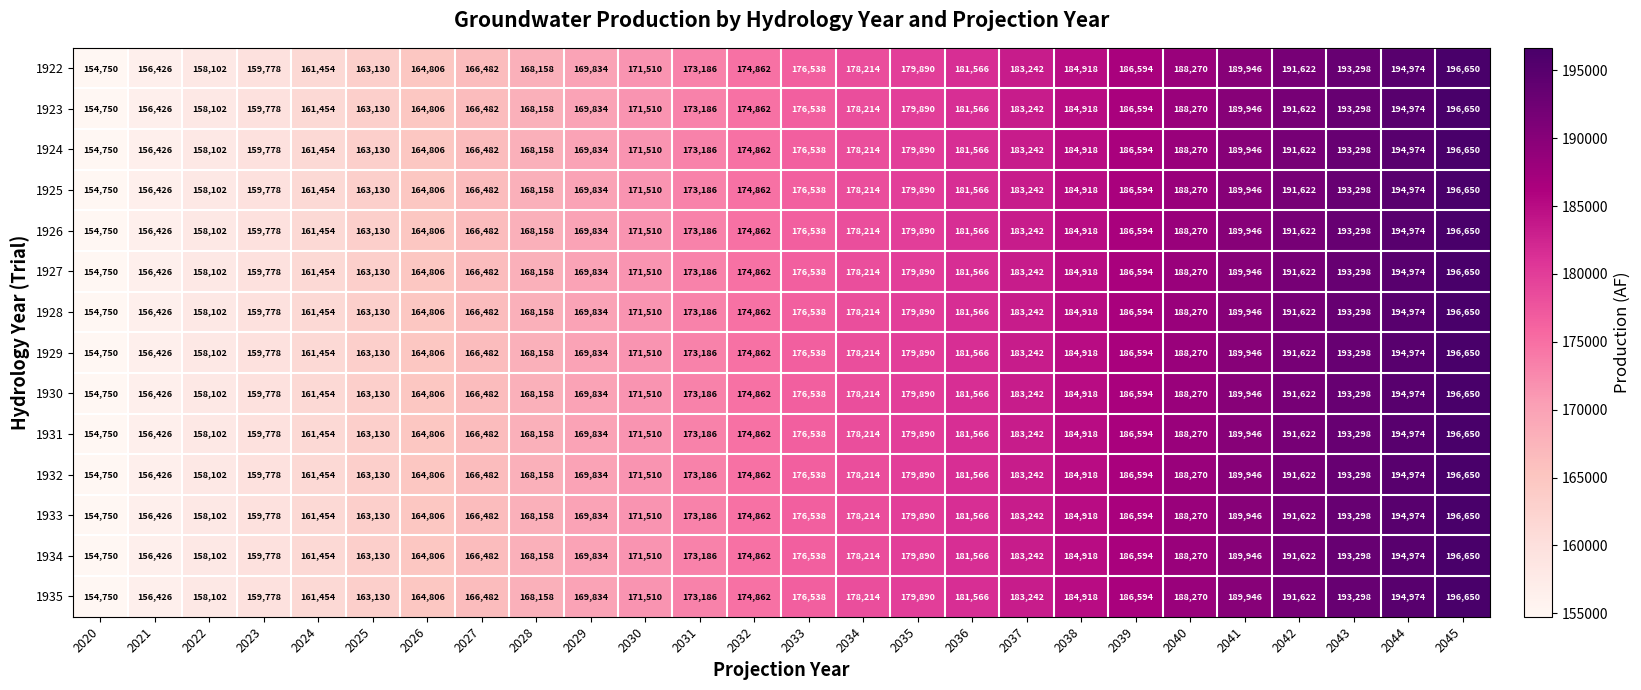

How many categories are shown in the chart?

26